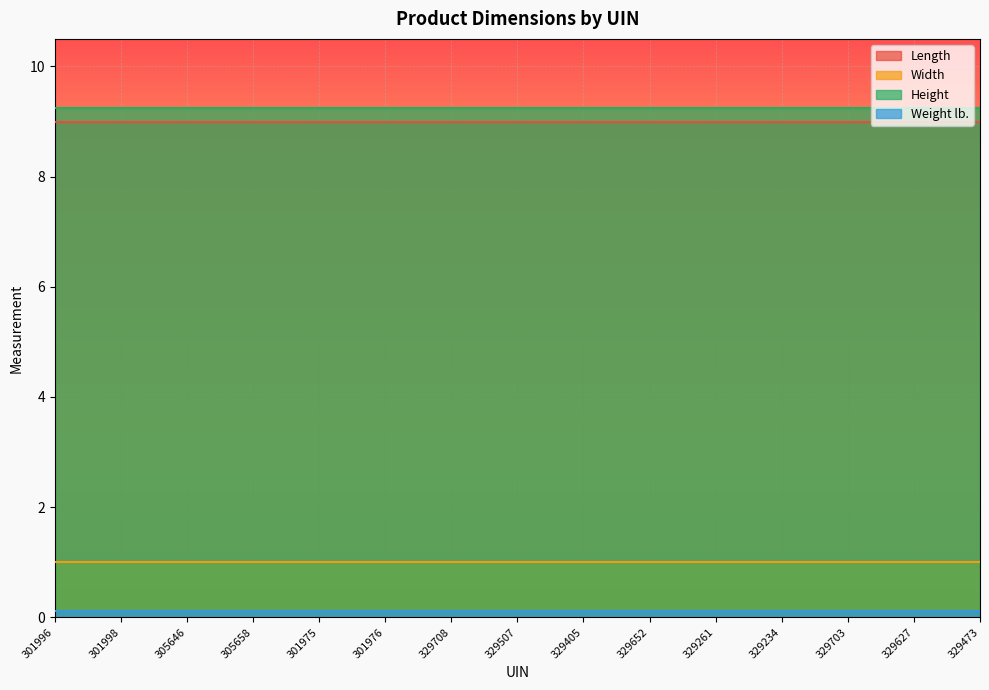

What is the highest value of the Weight lb. series?

0.1